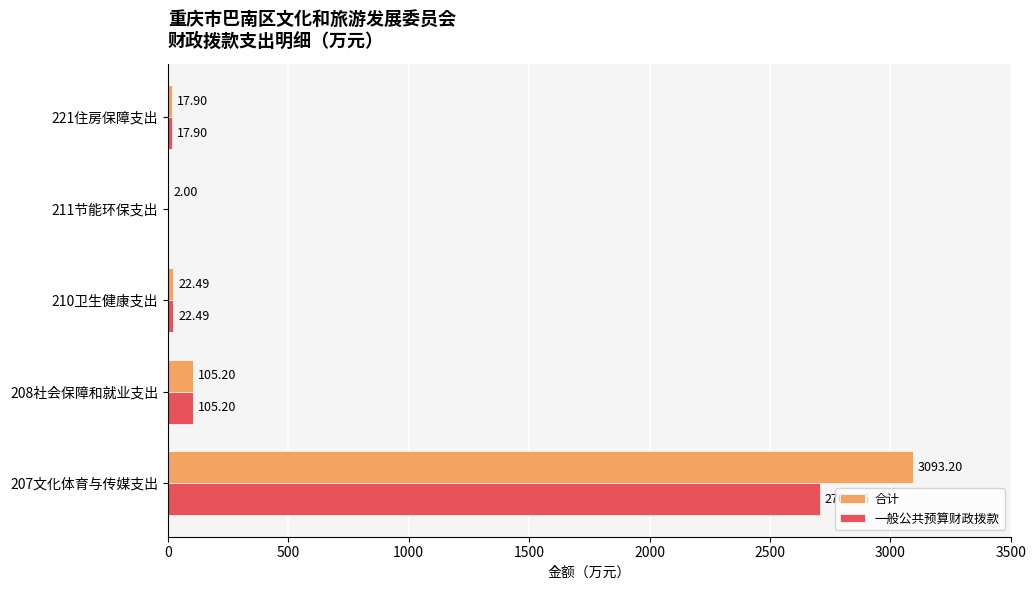

Between 211节能环保支出 and 221住房保障支出, which series saw the biggest shift?

一般公共预算财政拨款